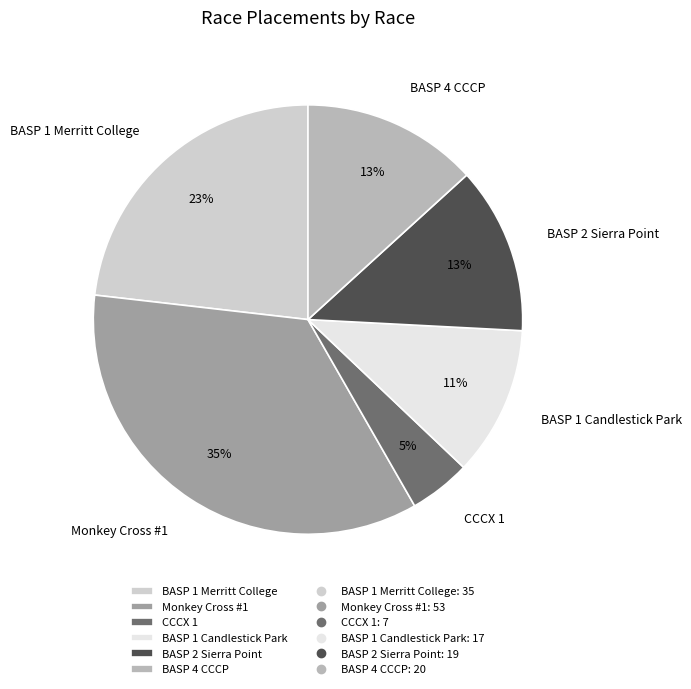

The BASP 2 Sierra Point slice represents 13% of the pie. True or false?

True